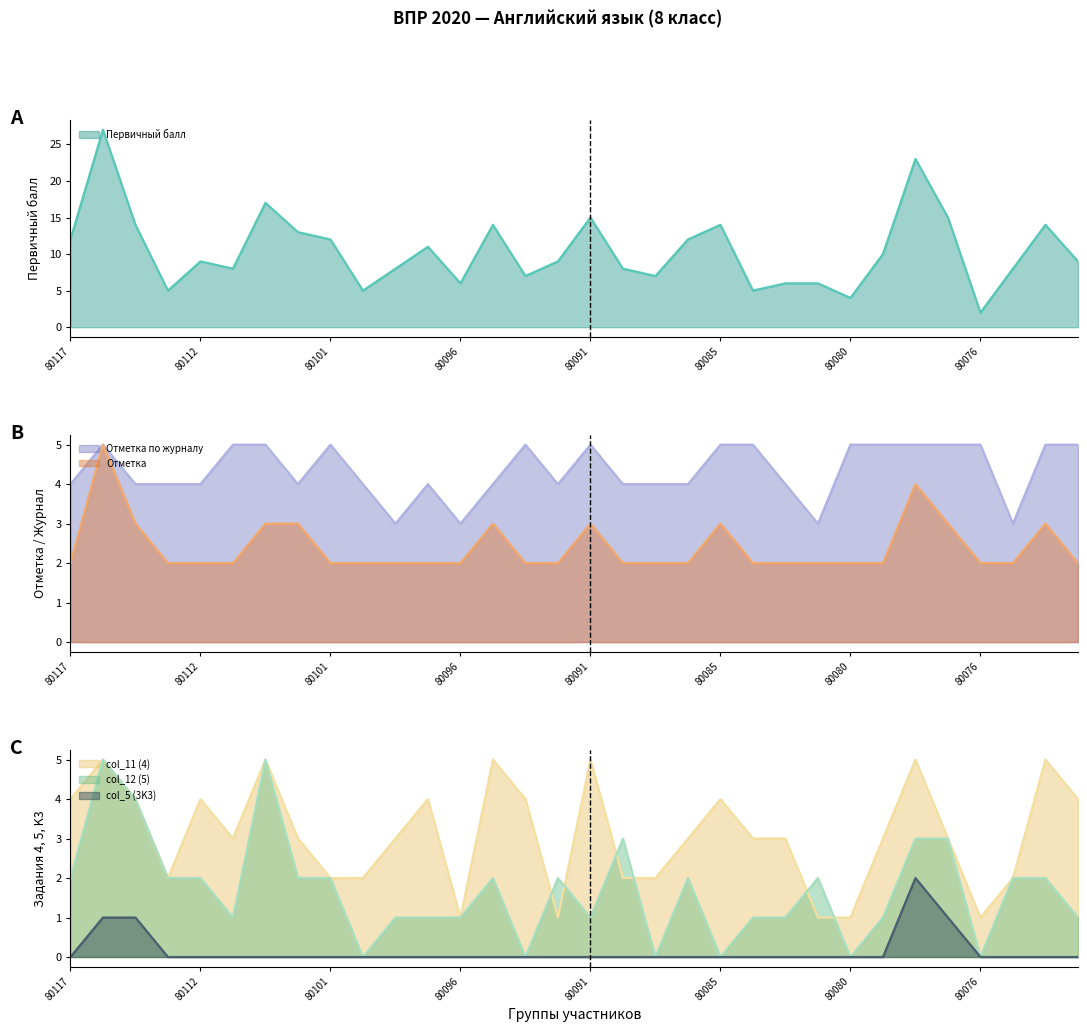

Which series has the largest total across all categories?

Первичный балл